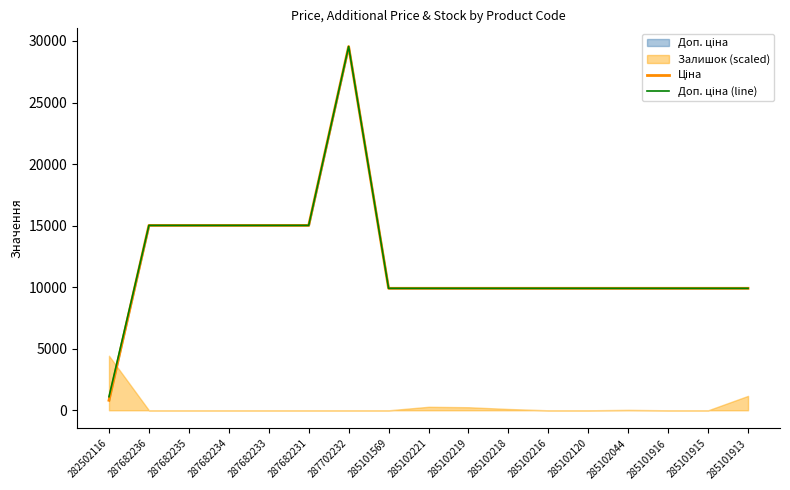

How many lines are shown in the chart?

2